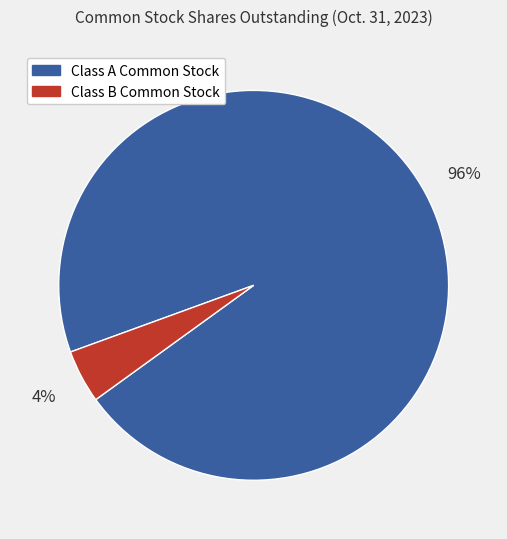

Is the sum of Class B Common Stock and Class A Common Stock greater than half?

Yes